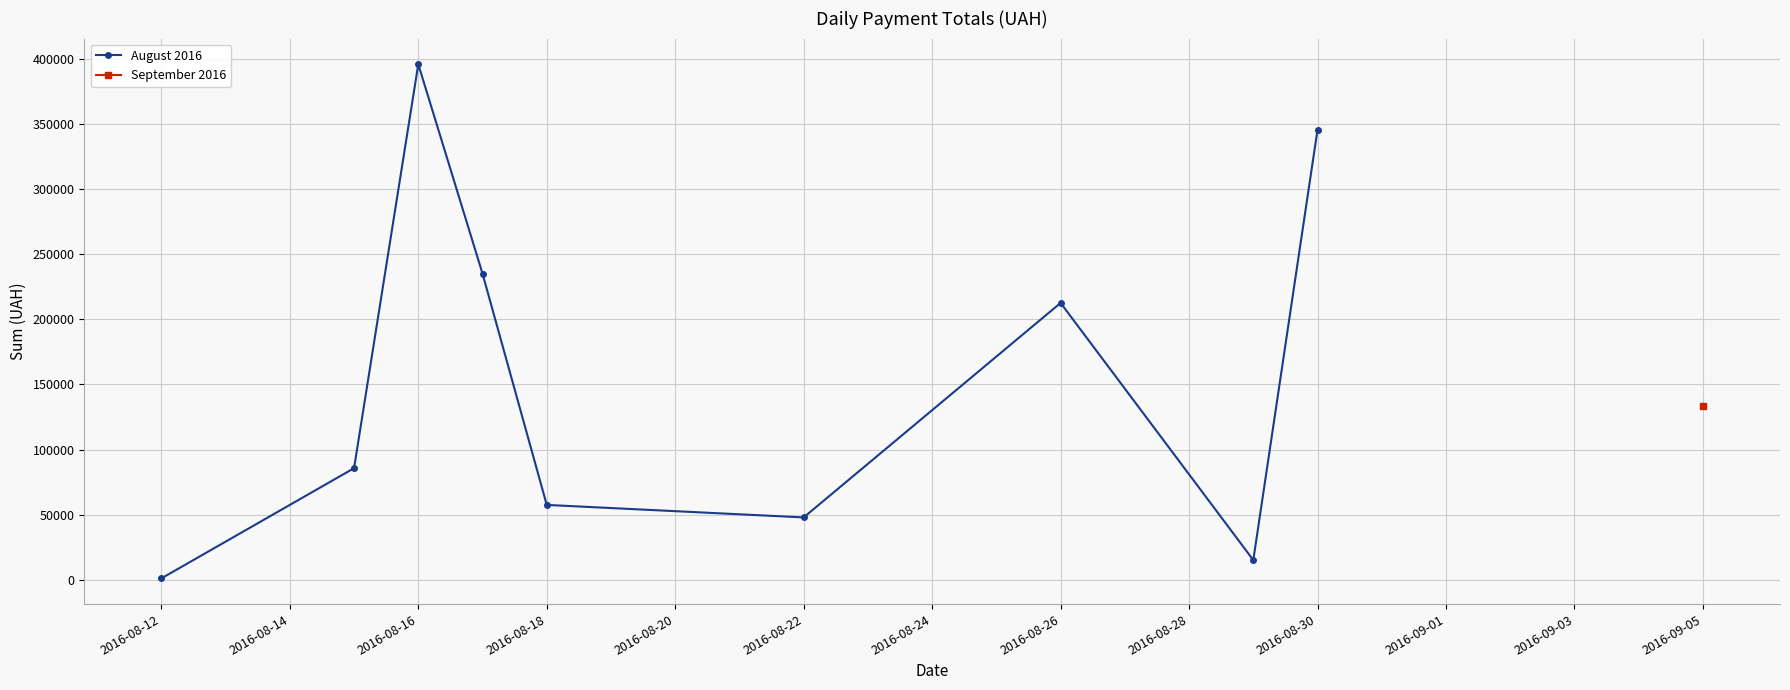

True or false: the data has more than 2 interior local peaks.

False